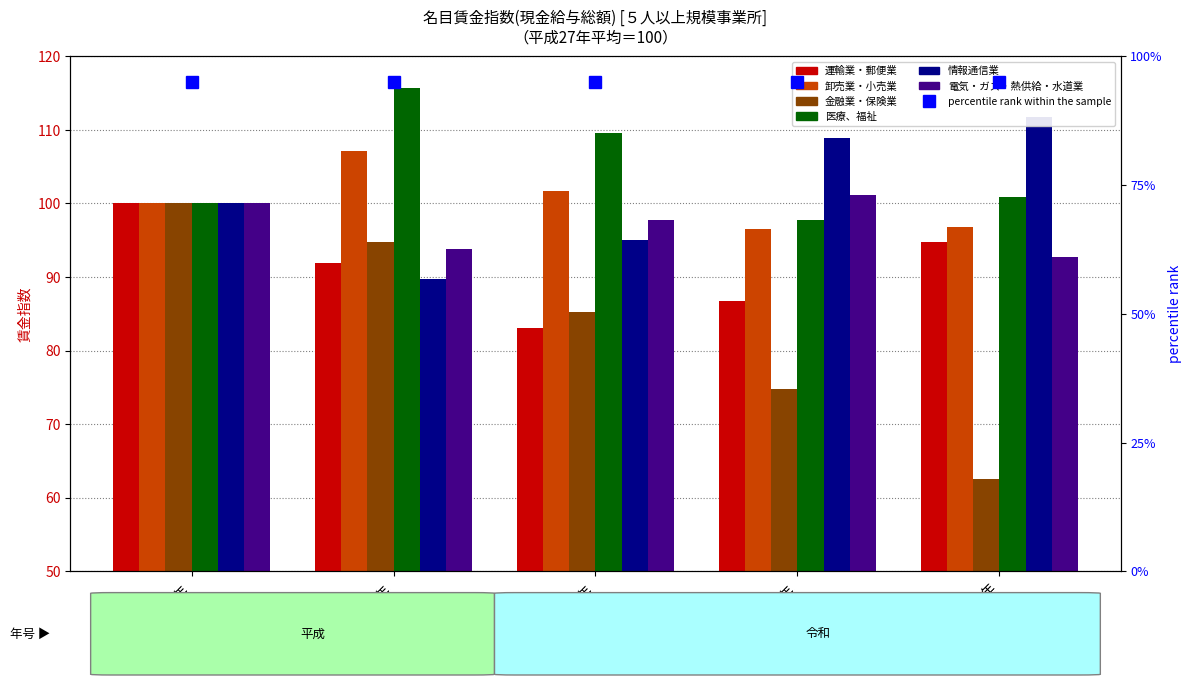

What is the smallest value displayed?

62.5